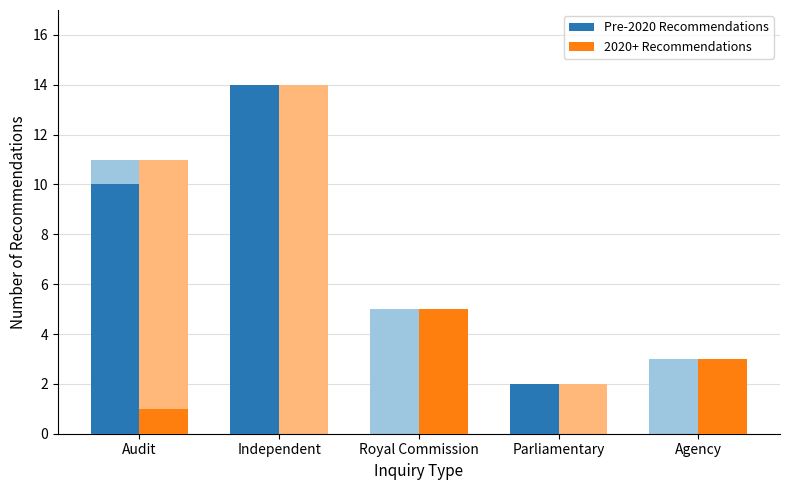

Which series has the largest total across all categories?

Pre-2020 Recommendations